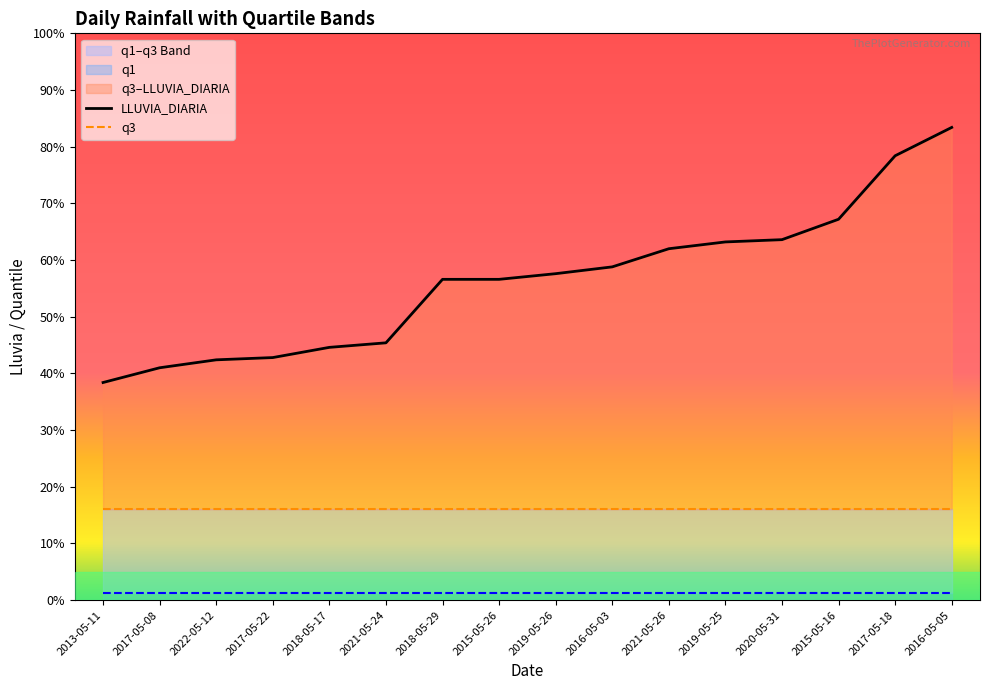

Which label corresponds to the largest value in the chart?

2016-05-05